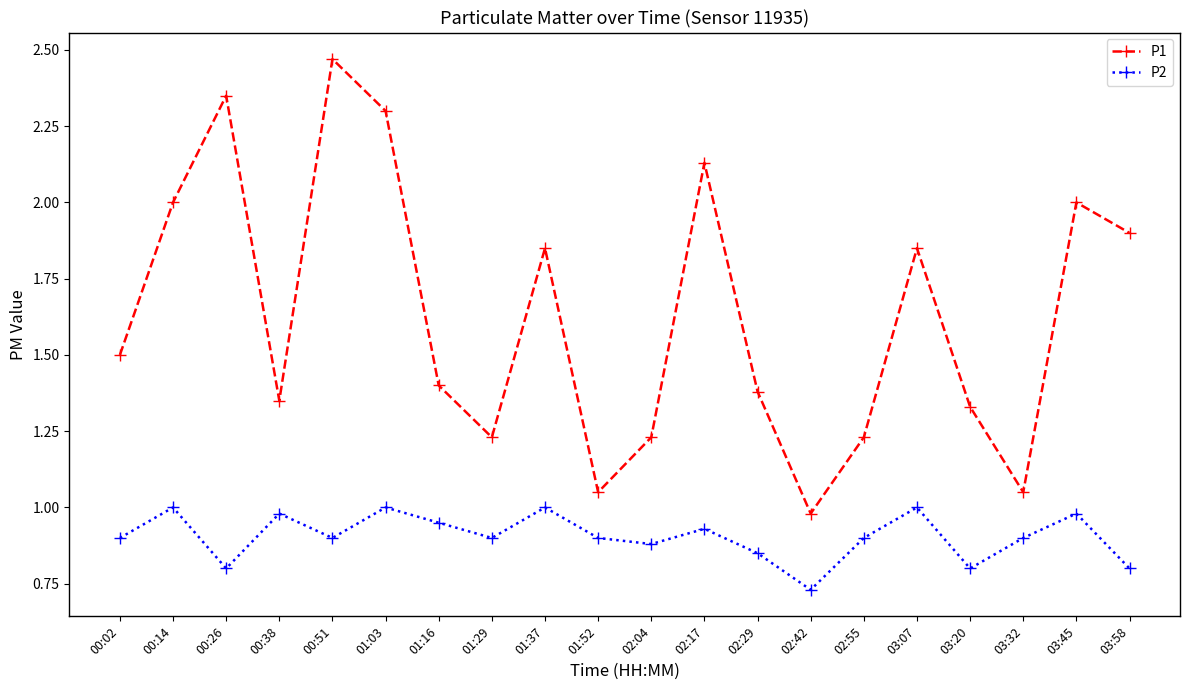

Which series has the widest spread of values?

P1